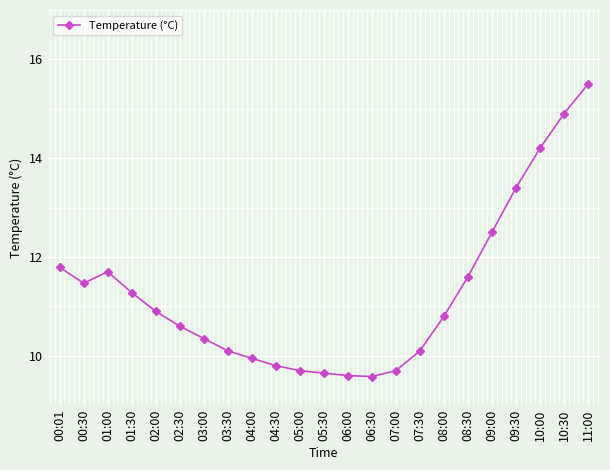

What is the minimum value shown in the chart?

9.6